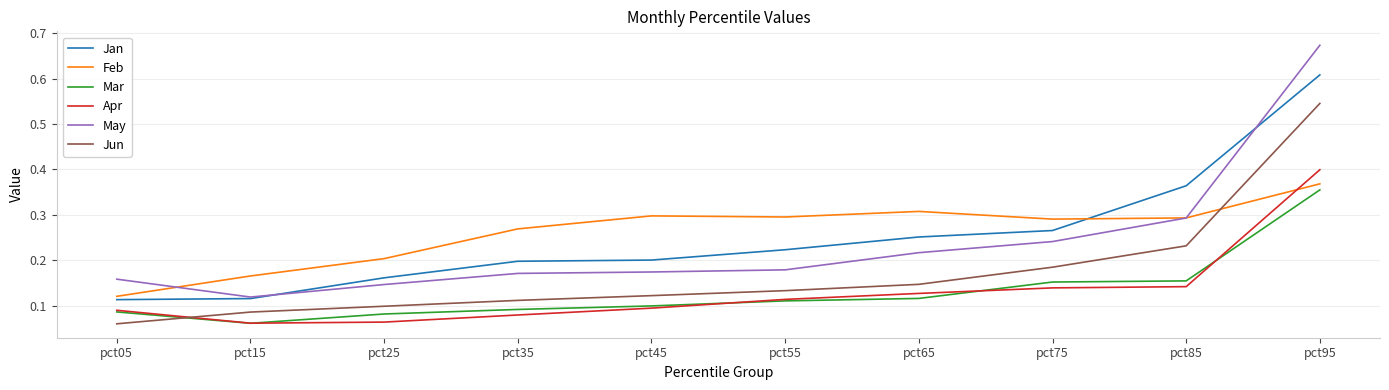

Where do Feb and May first cross each other?

pct05 and pct15